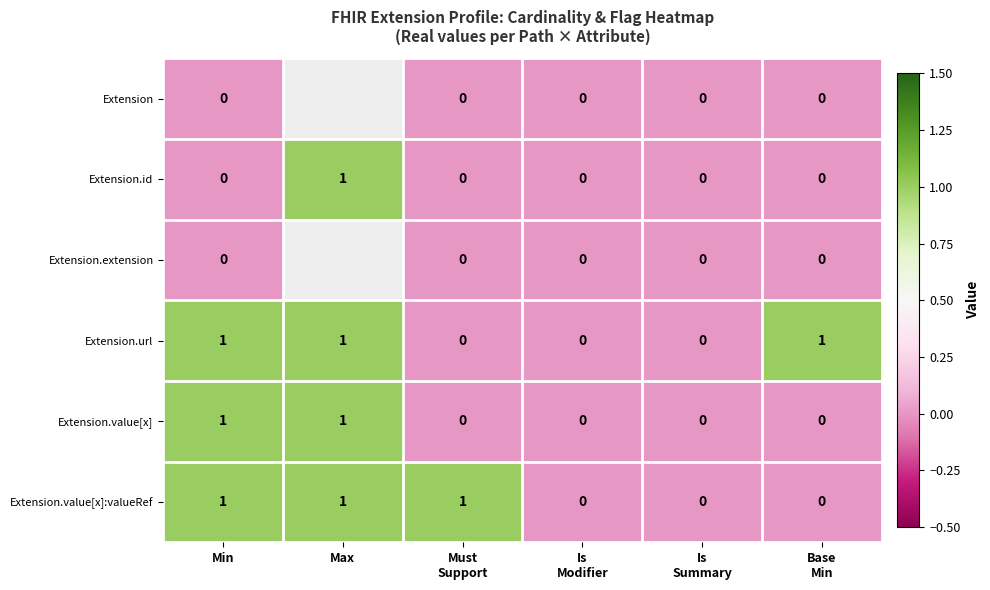

Between Base
Min and Must
Support, which is larger?

Base
Min